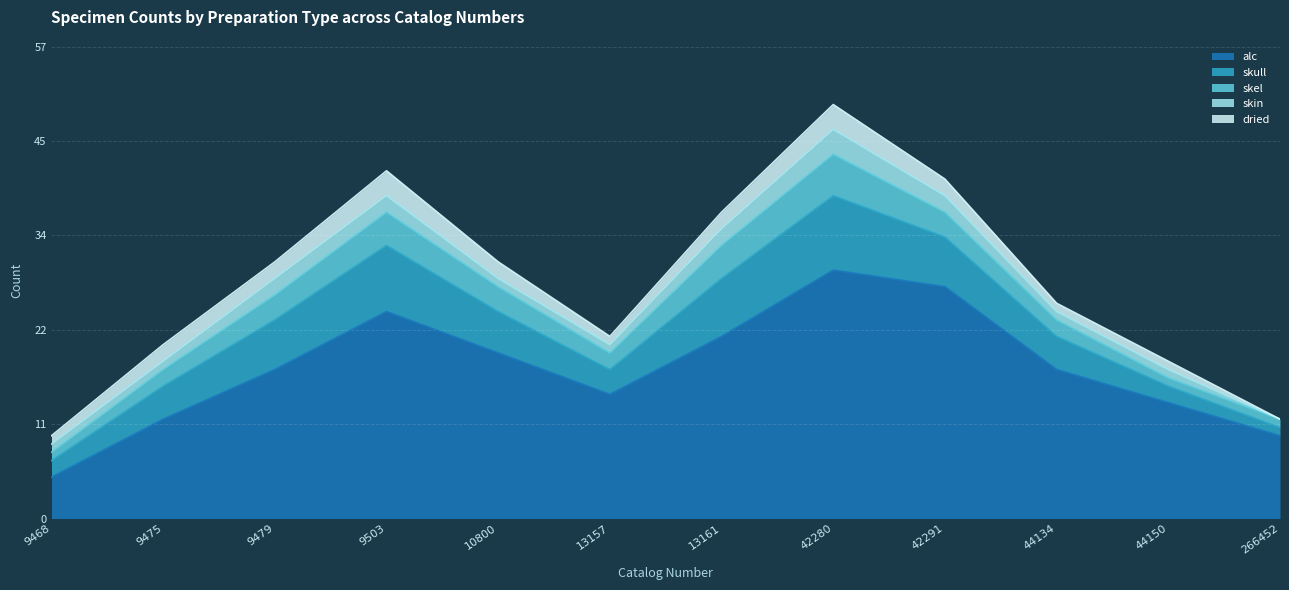

Rank the series by their maximum value, from lowest to highest.

skin, dried, skel, skull, alc